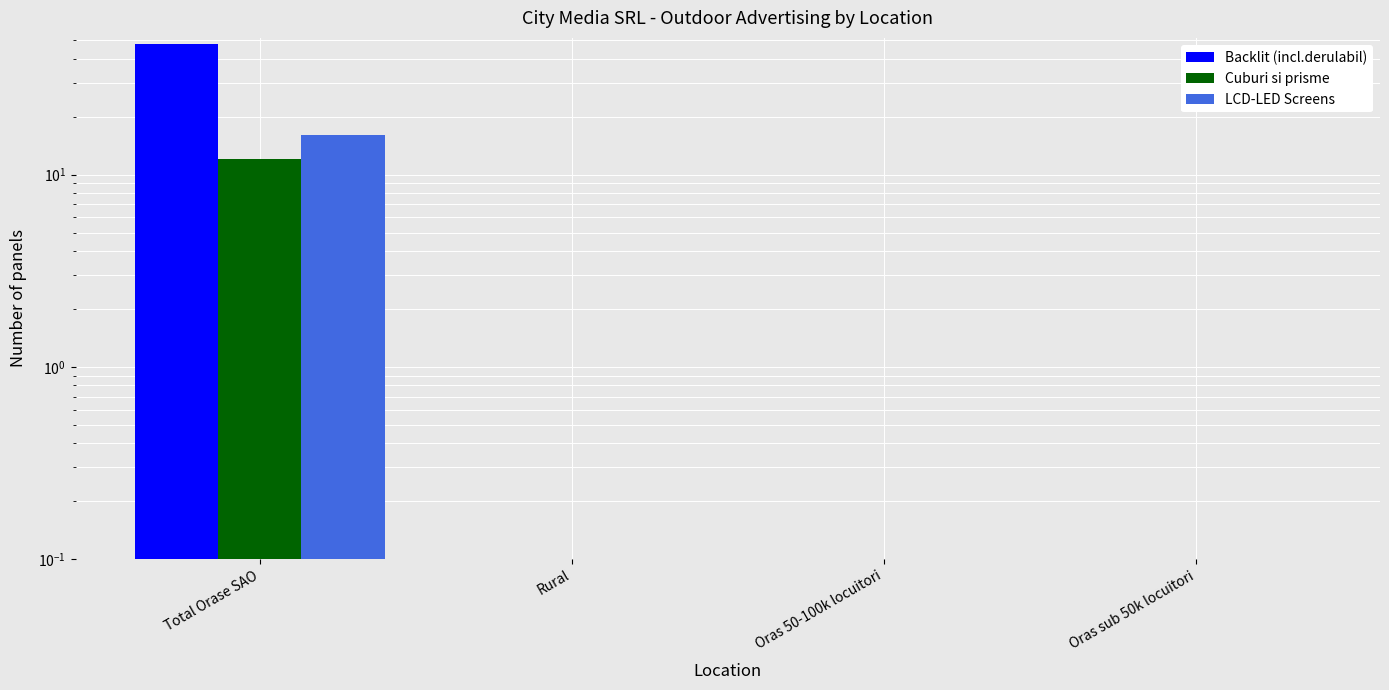

Which has a higher value, Rural or Total Orase SAO?

Total Orase SAO